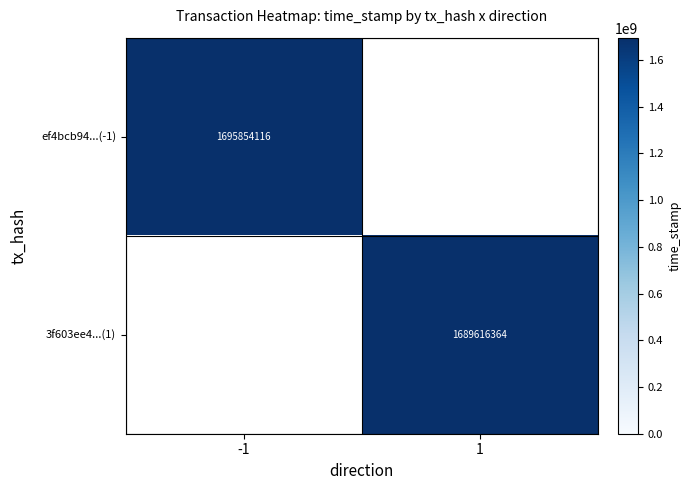

Is it true that 3f603ee4...(1) equals 2333727421 at 1?

False